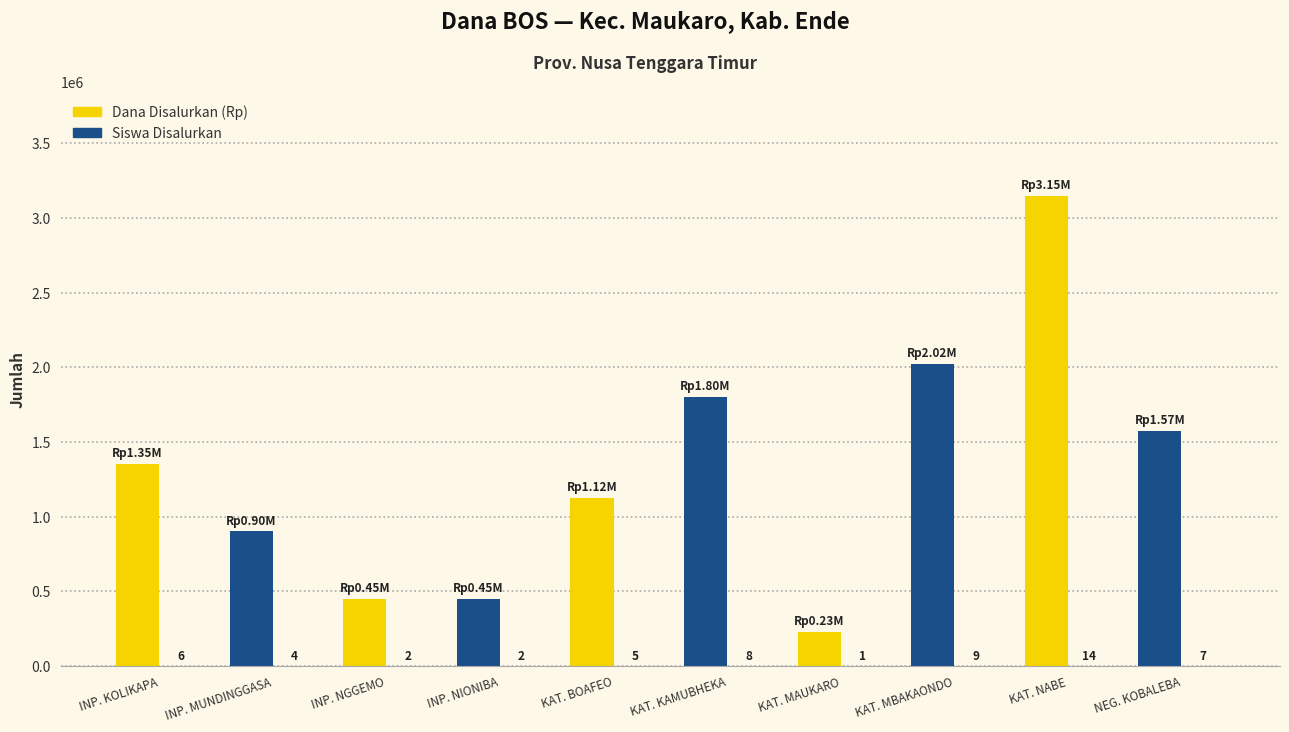

Are the bars grouped side by side (vs. stacked)?

Yes